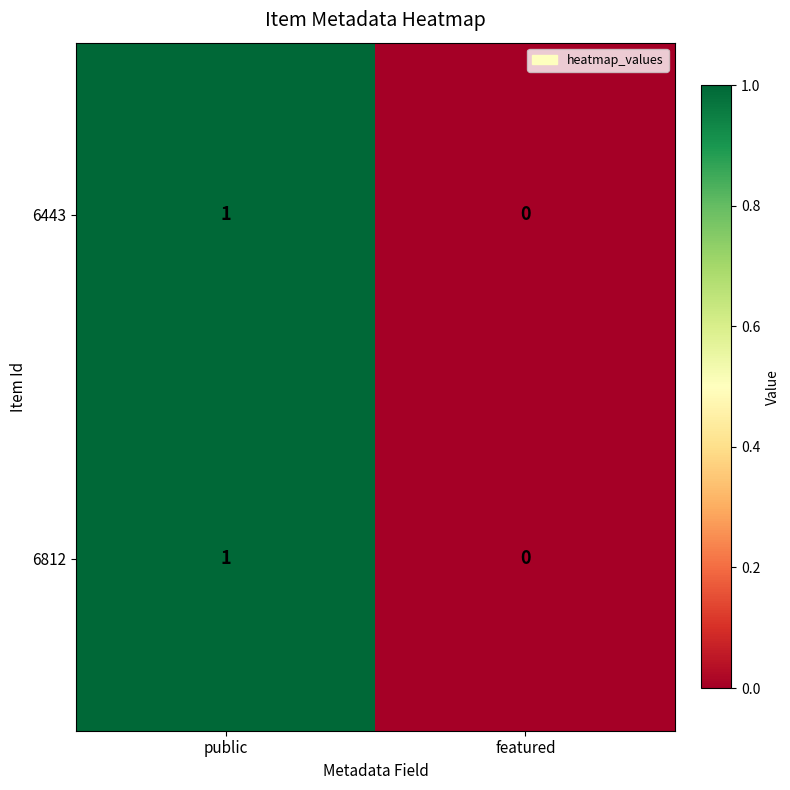

The 6443 series shows 1 at featured. True or false?

False